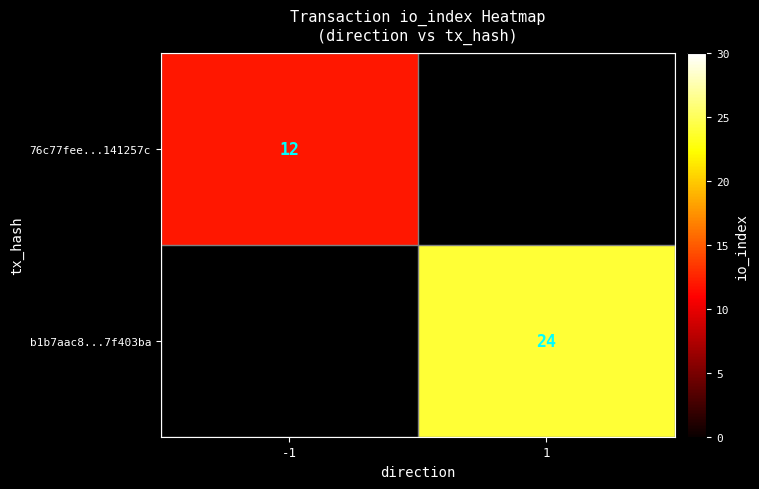

Is the value of b1b7aac8...7f403ba at 1 greater than the value of 76c77fee...141257c at -1?

Yes